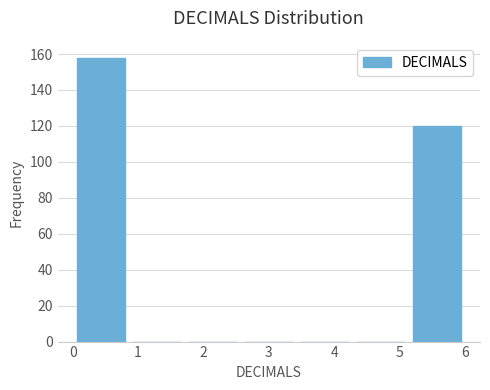

Which range on the x-axis has the tallest bar?

0.0 to 0.9